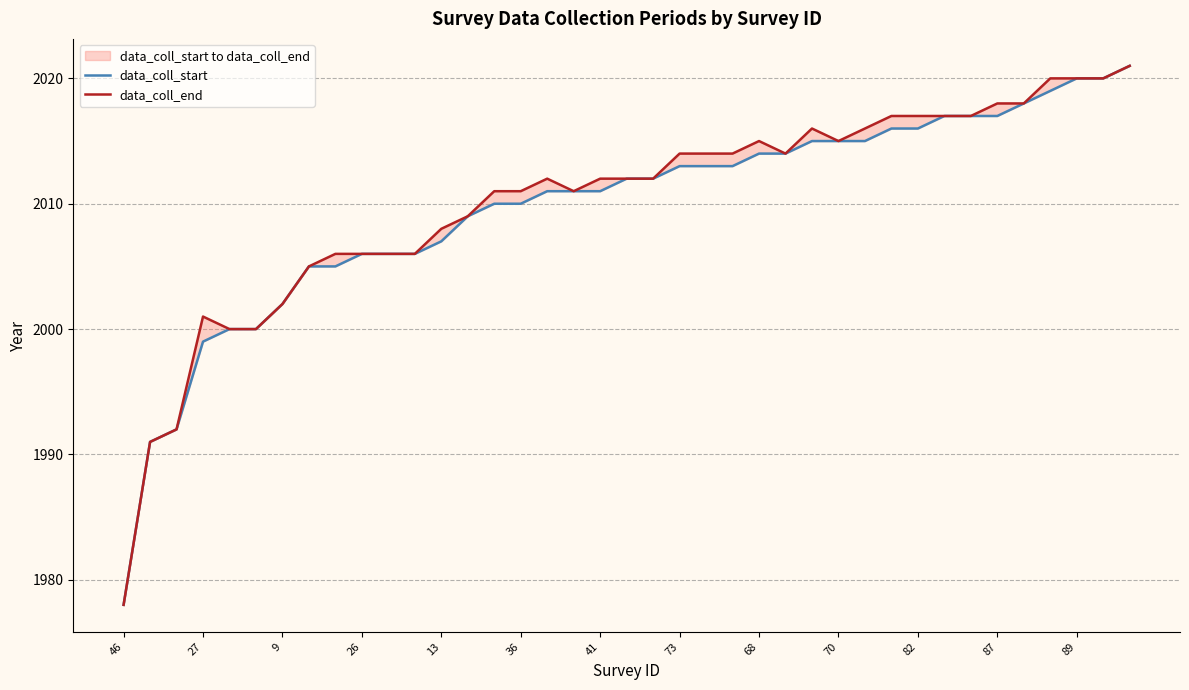

Which has a higher value, 20 or 31?

31